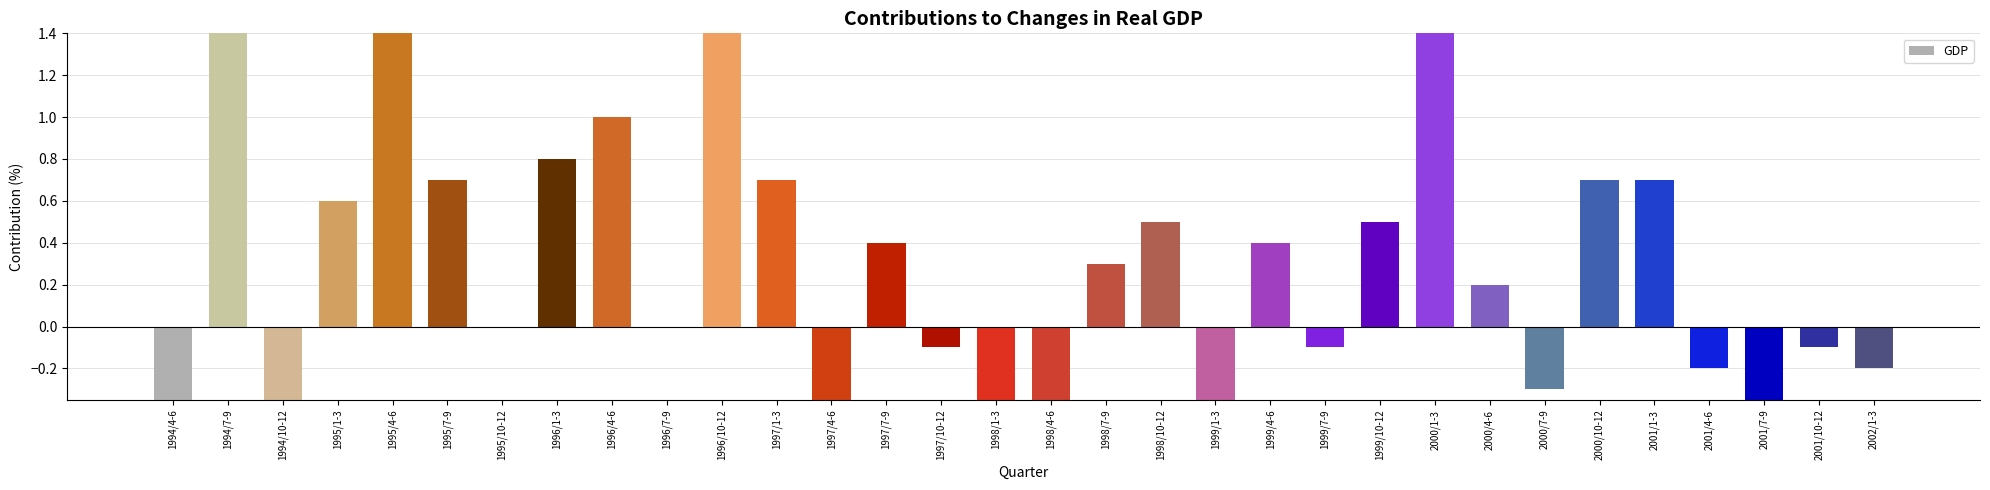

What is the value of the 15th bar from the left?

-0.1